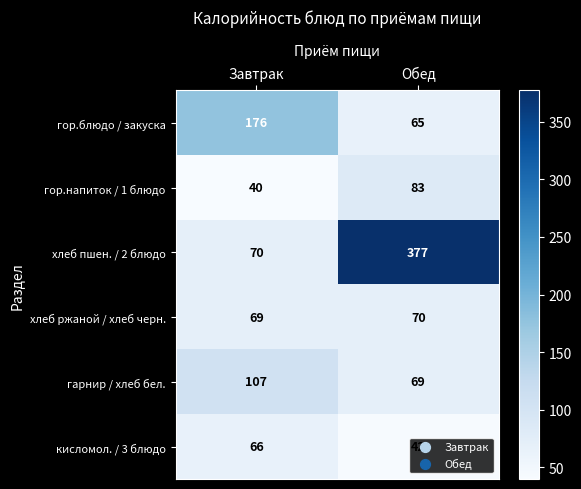

Where is хлеб ржаной / хлеб черн. nearest to the value 69?

Завтрак